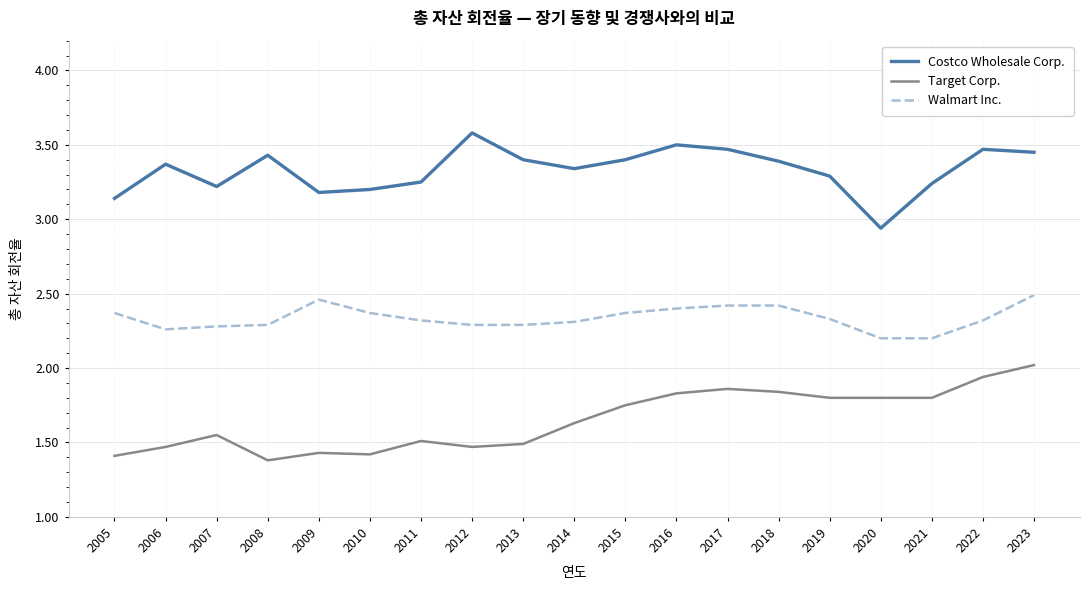

What is the difference between the maximum and minimum values in the Walmart Inc. series?

0.3